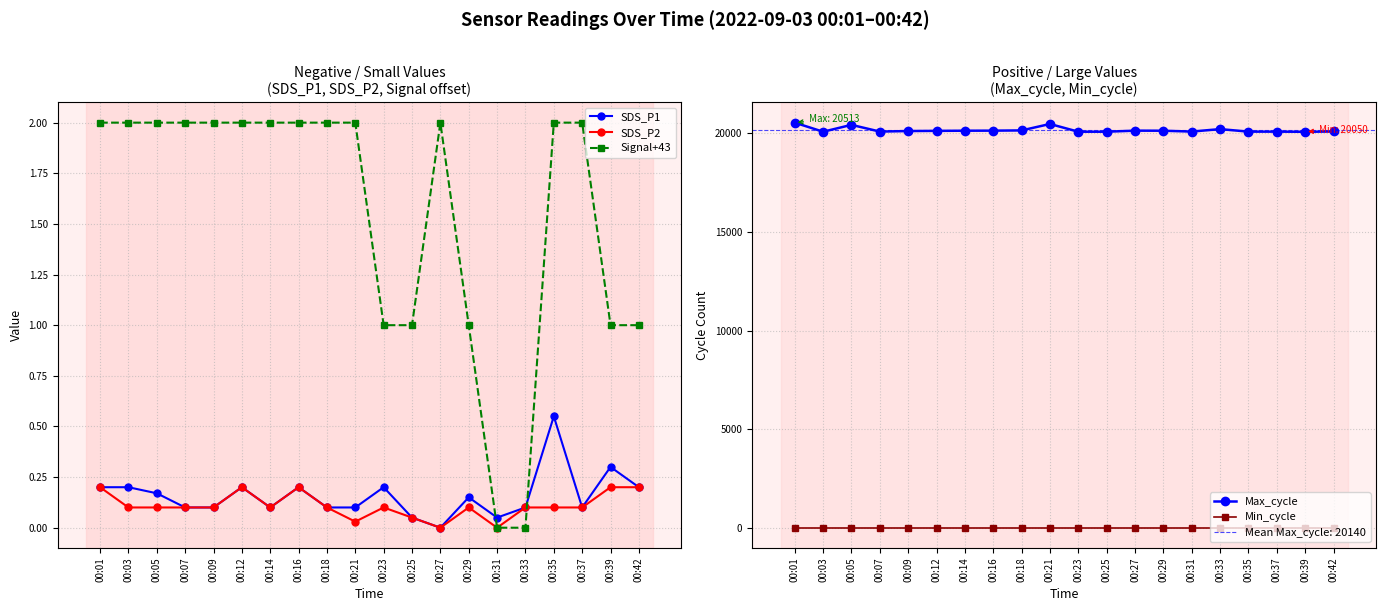

Between 00:35 and 00:29, which is larger?

00:35